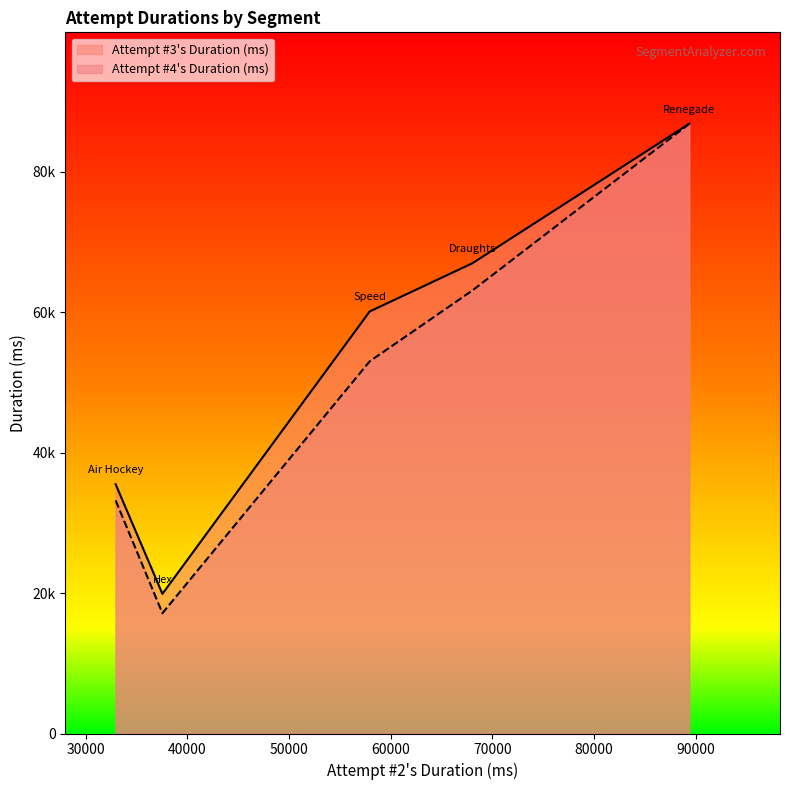

At which category does Attempt #3's Duration (ms) reach its first local peak?

Renegade